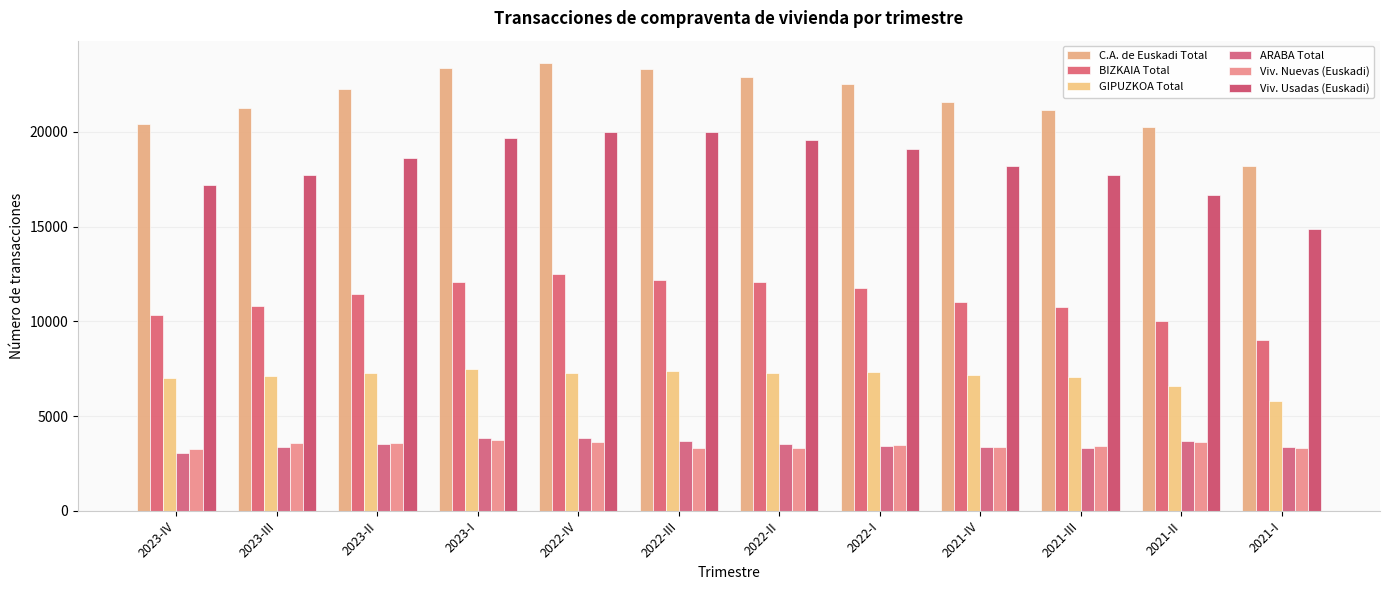

What is the sum of all Viv. Nuevas (Euskadi) values?

41656